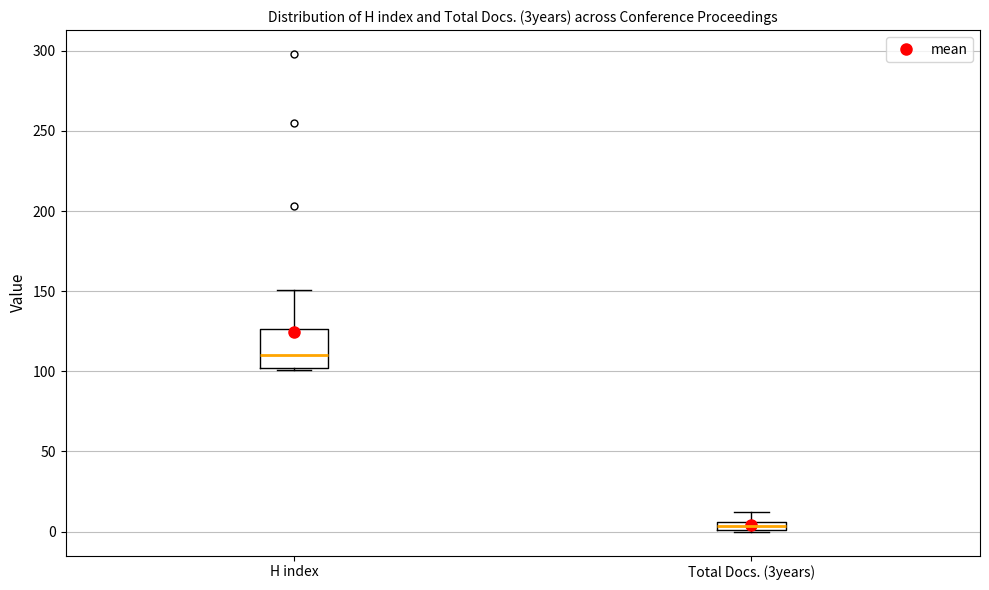

Which box is the tallest, from its lower edge to its upper edge?

H index